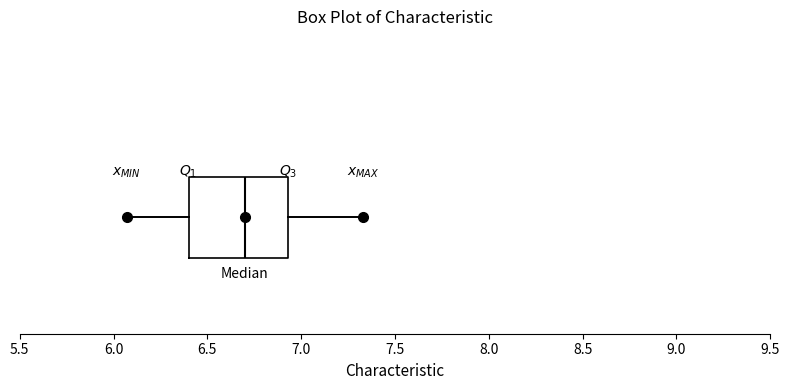

Where does the right whisker of the box end on the x-axis? The values are not printed on the chart, so give them approximately, as read against the axis.

7.35